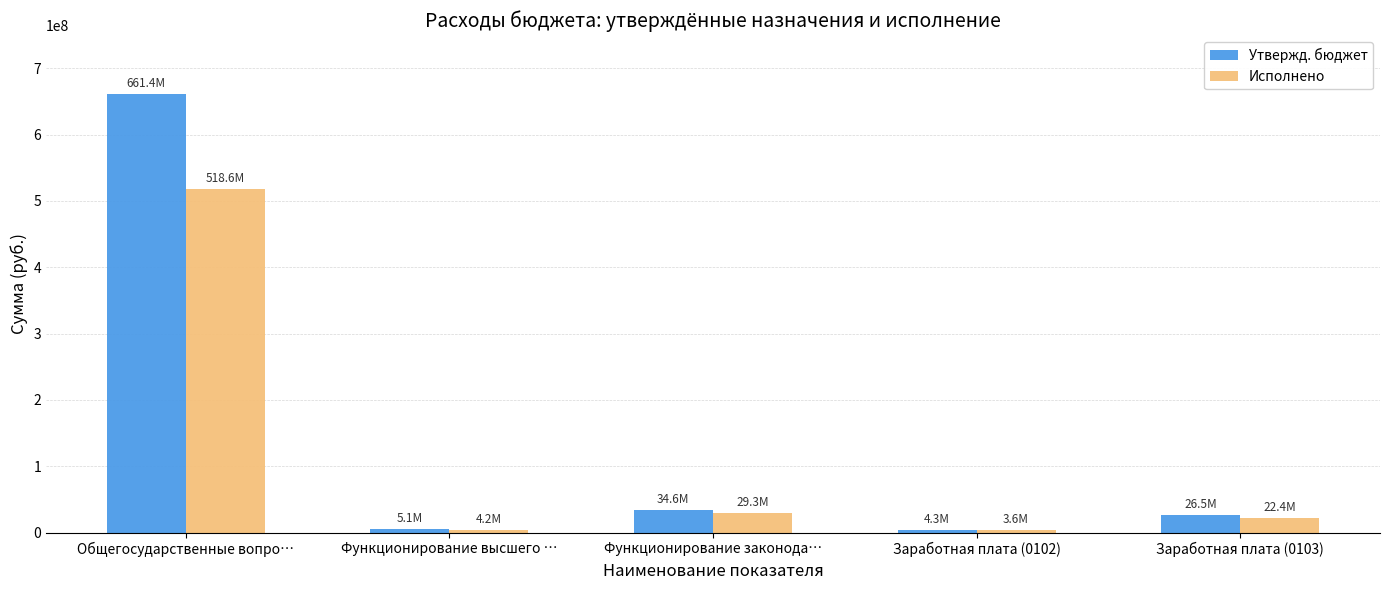

Is it true that Утвержд. бюджет equals 661416163.0 at Общегосударственные вопро…?

True